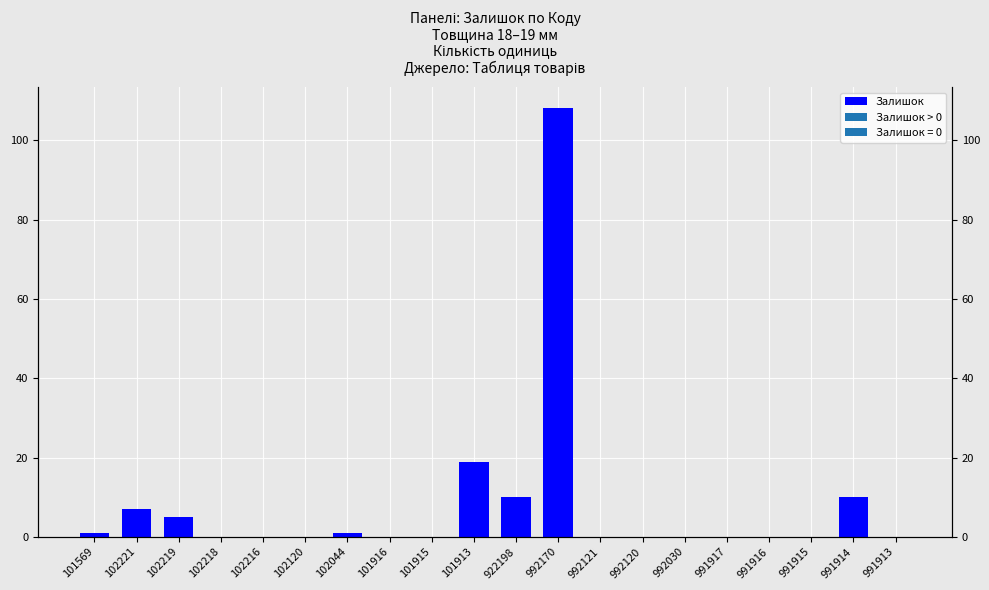

Does the chart contain stacked bars?

No